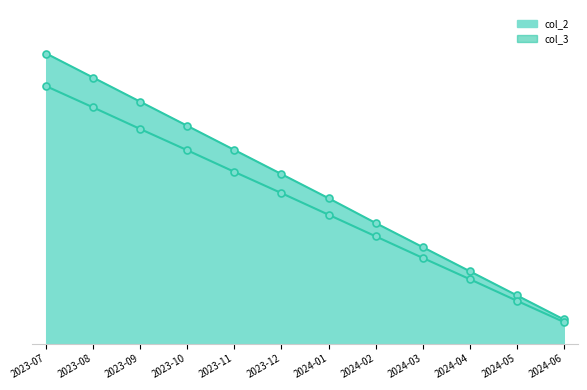

Which series has the largest total across all categories?

col_2